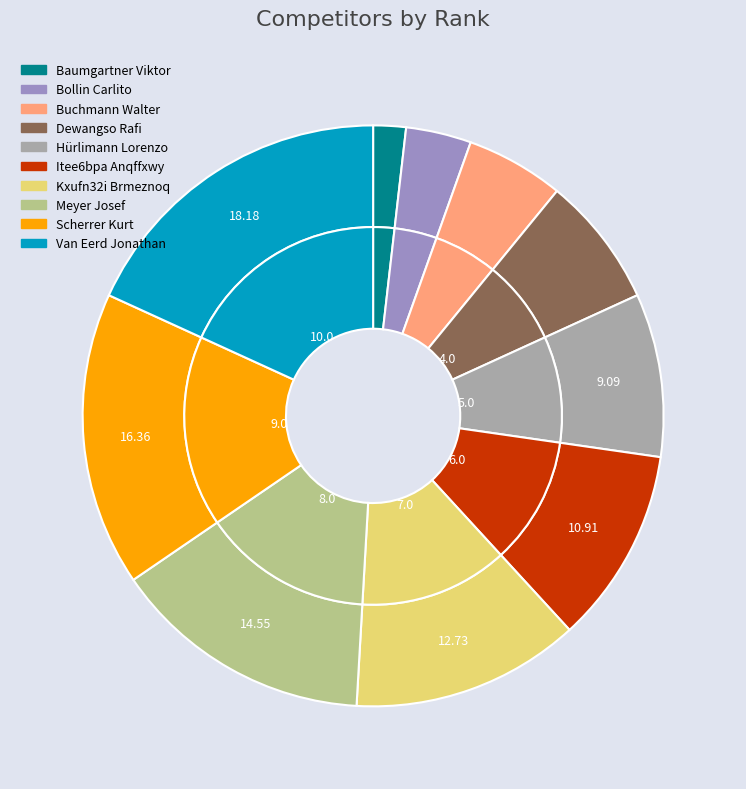

What percentage is the Dewangso Rafi slice, to the nearest percent?

7%